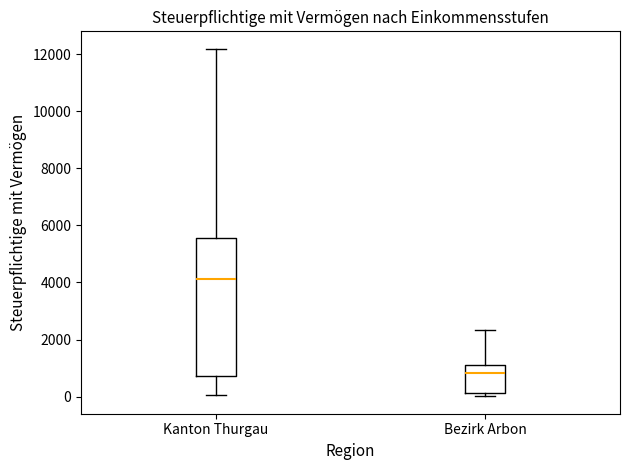

Which box is the tallest, from its lower edge to its upper edge?

Kanton Thurgau